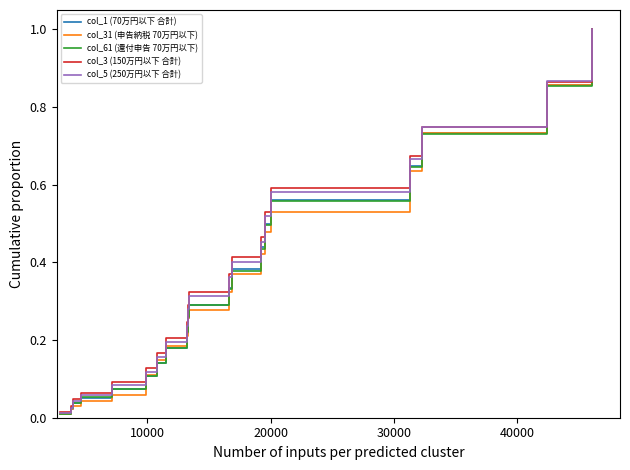

Does the chart have visible grid lines?

No